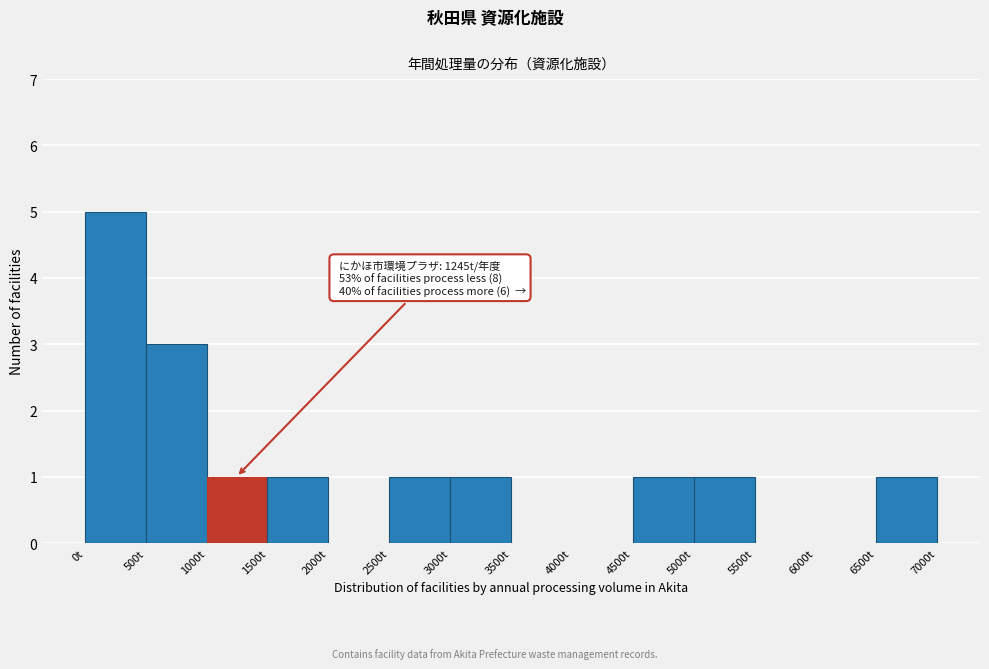

Over which range of the x-axis is the bar tallest?

0 to 500